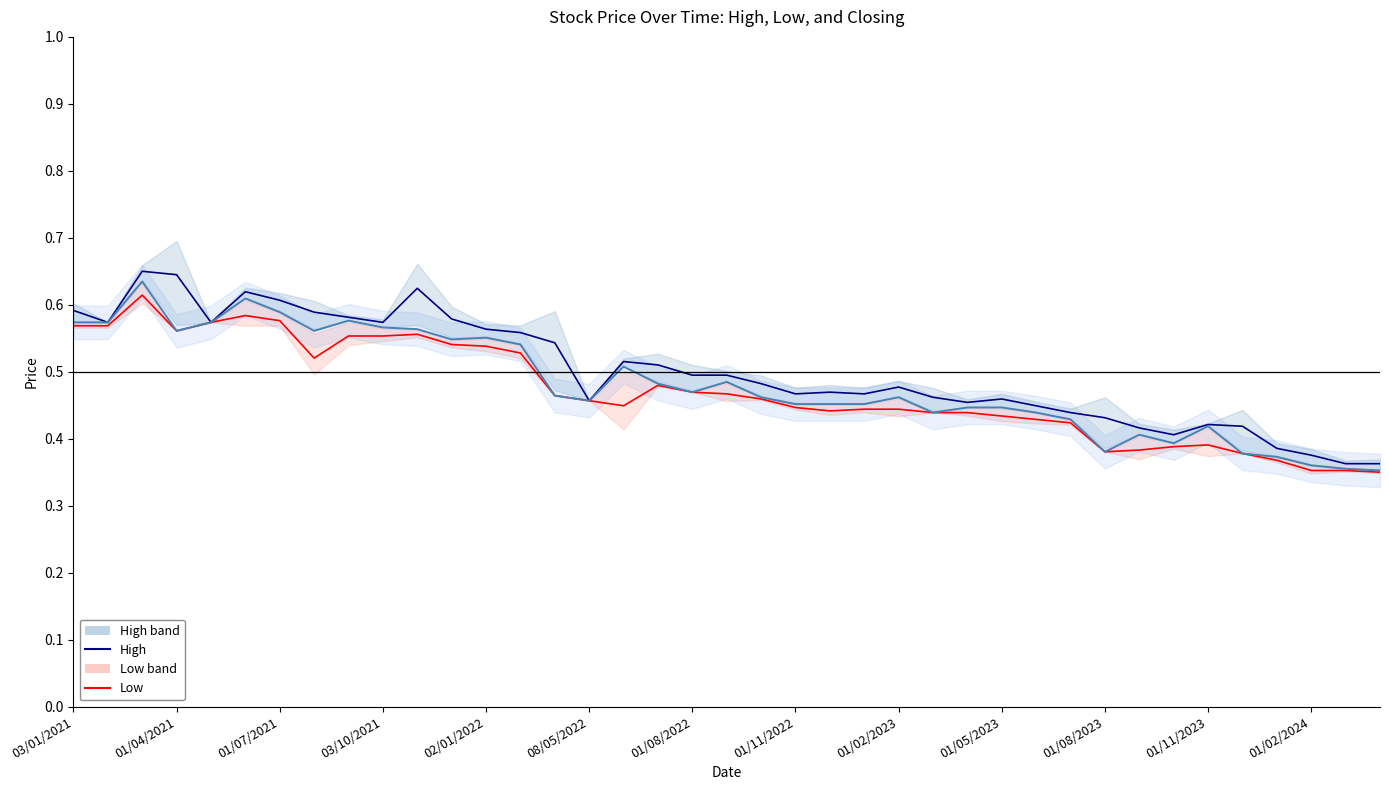

True or false: Closing and High cross at least once.

False